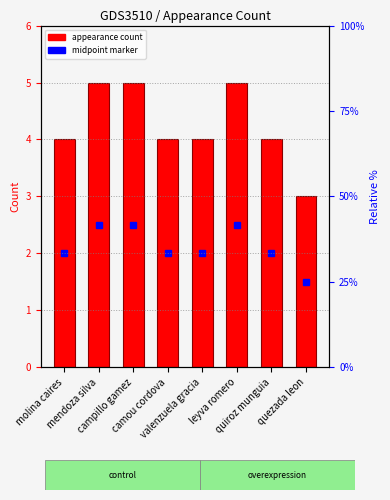

What is the smallest value displayed?

3